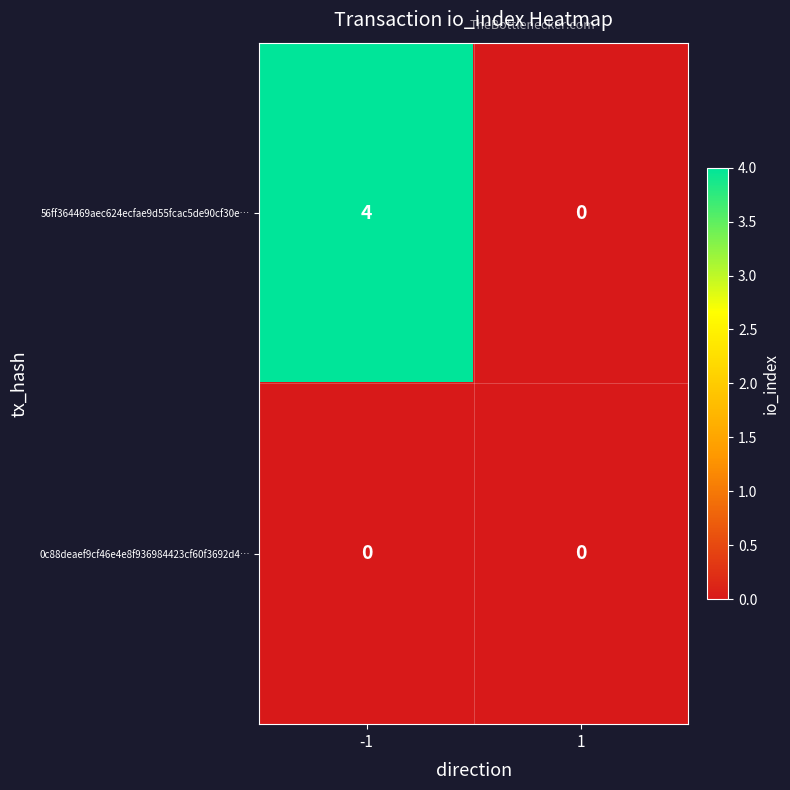

Rank the series by their average value, from lowest to highest.

0c88deaef9cf46e4e8f936984423cf60f3692d4…, 56ff364469aec624ecfae9d55fcac5de90cf30e…